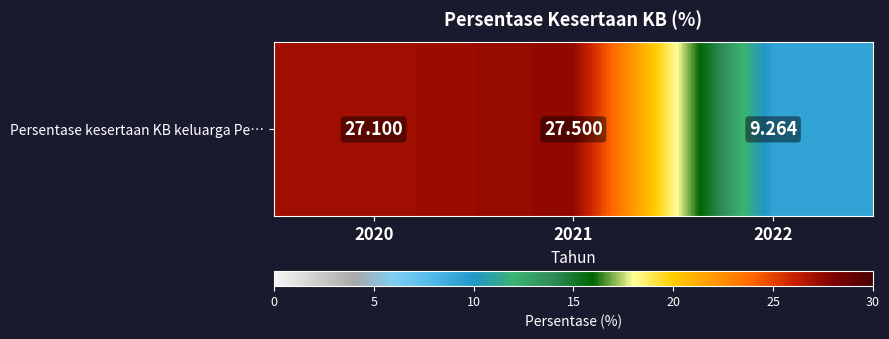

Reading right to left, what are all the values shown in this chart?

9.3	27.5	27.1